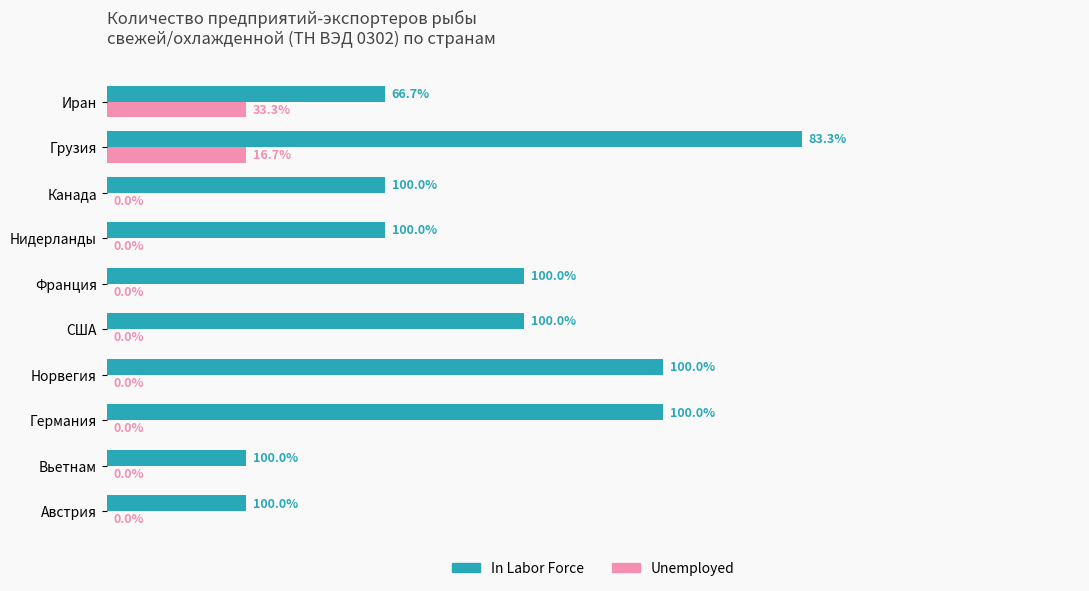

What are all the series names shown in the legend?

In Labor Force, Unemployed